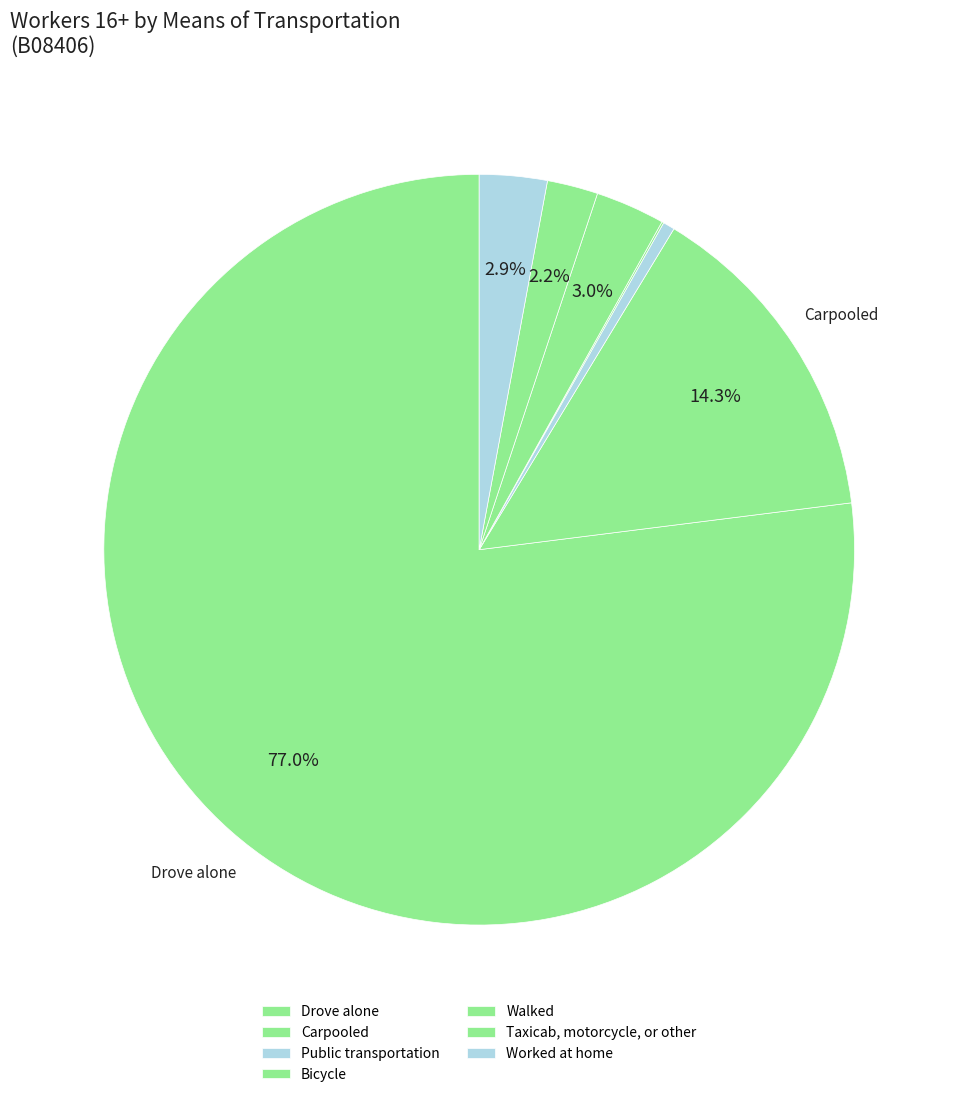

Is there any slice that represents more than half of the pie?

Yes